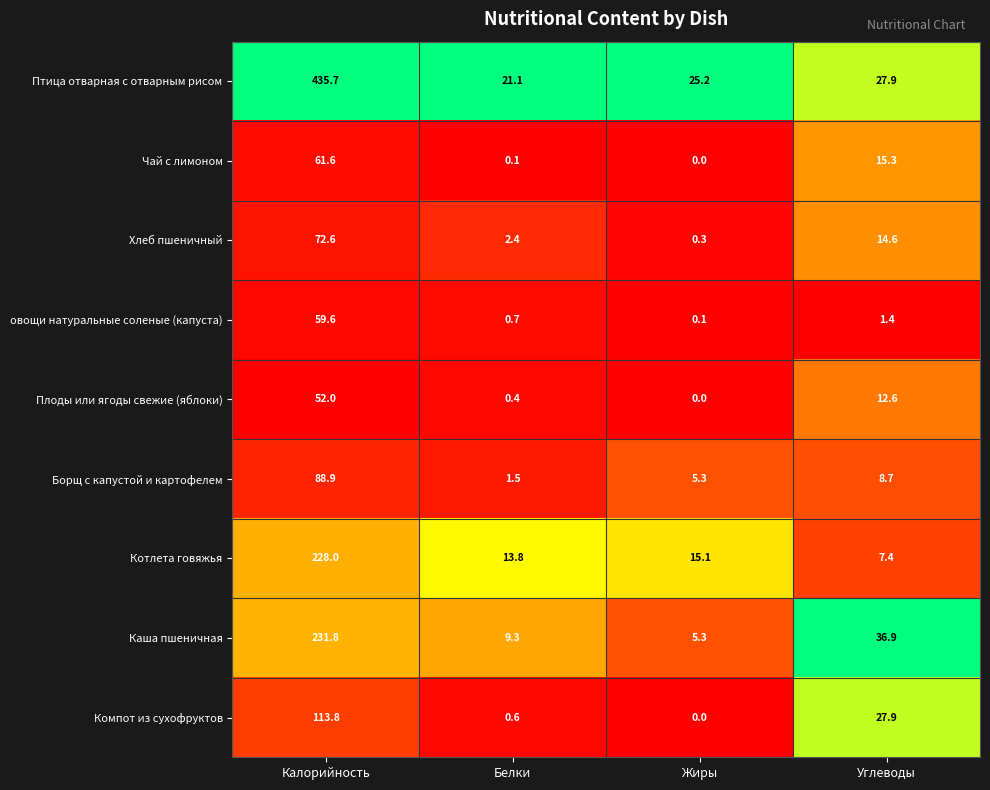

Read the Птица отварная с отварным рисом value at Жиры.

25.2